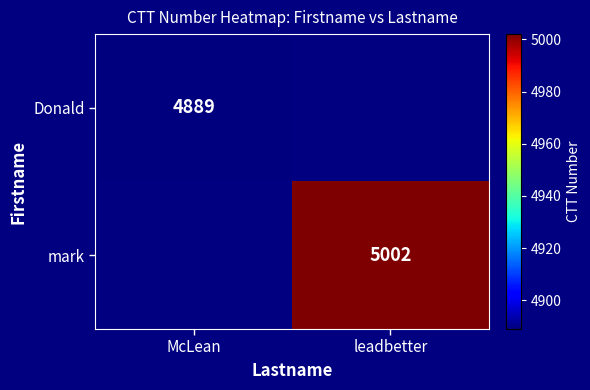

At how many categories does at least one series exceed 4898?

1